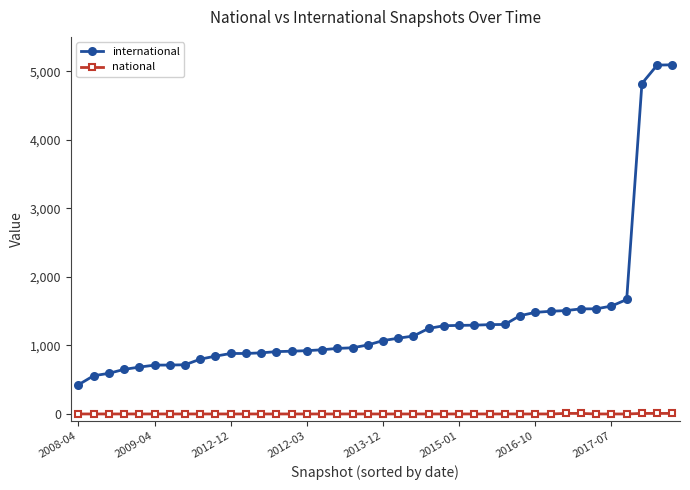

Which series has the largest total across all categories?

international